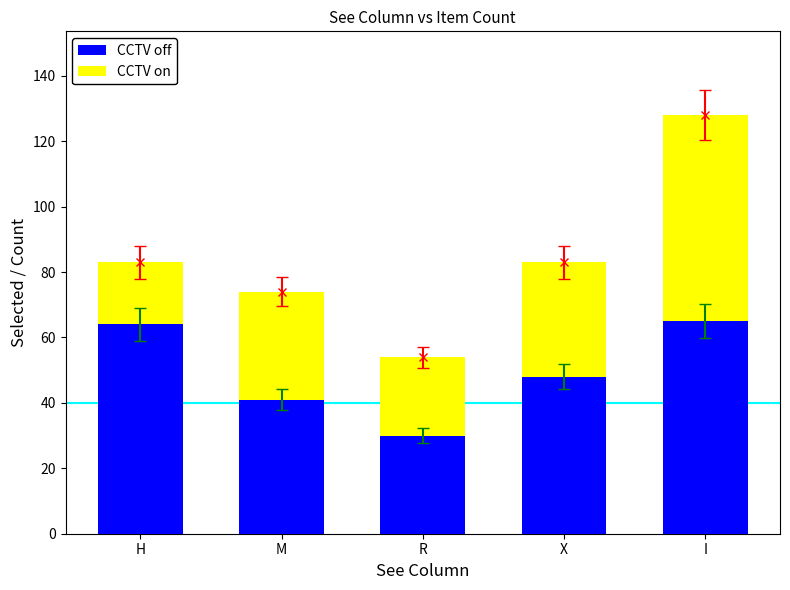

What are all the series names shown in the legend?

CCTV off, CCTV on